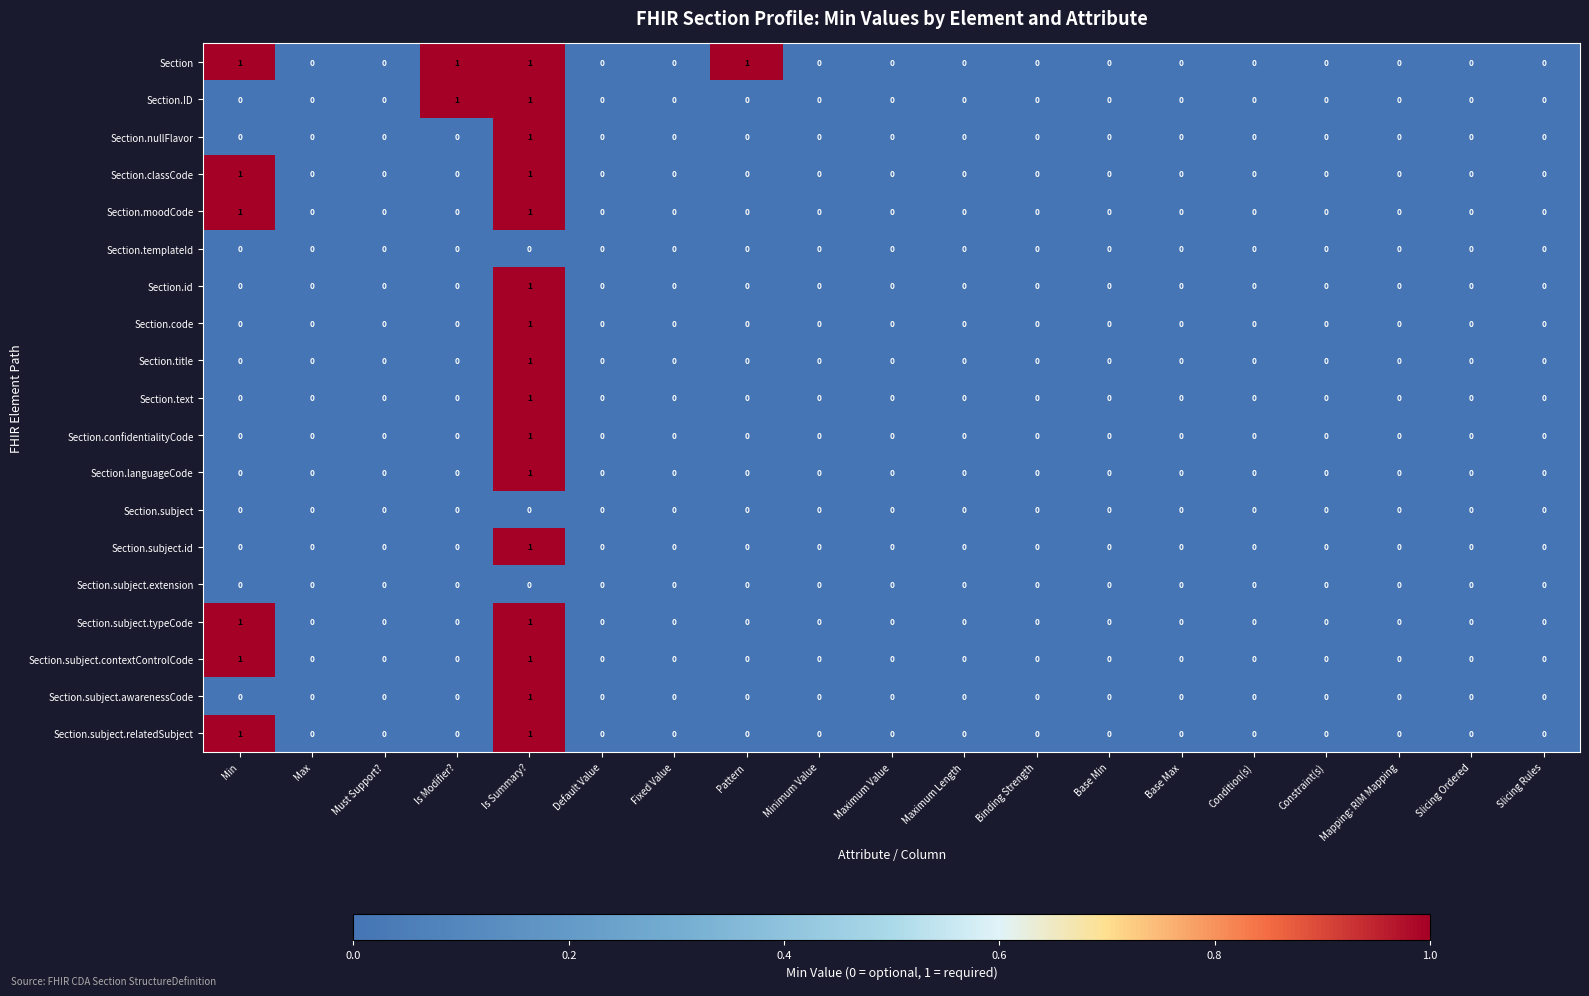

How many data points does each series have?

19